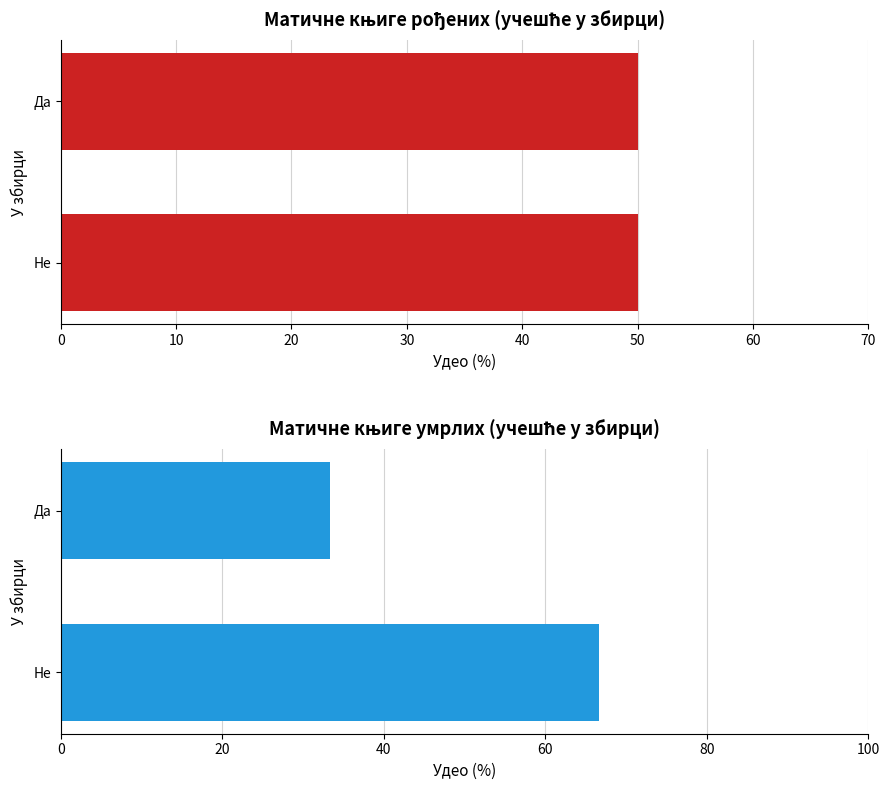

How many distinct data groups are displayed?

2